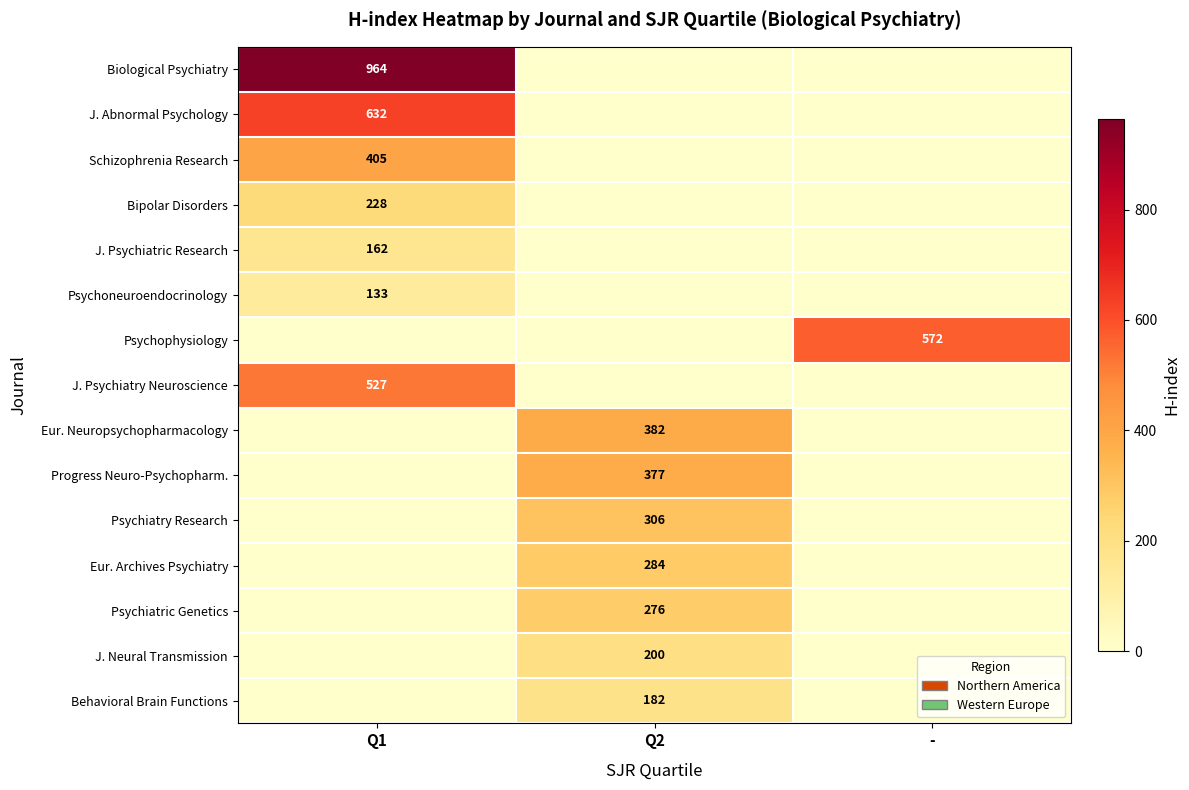

What is the difference between the maximum and minimum values in the Schizophrenia Research series?

405